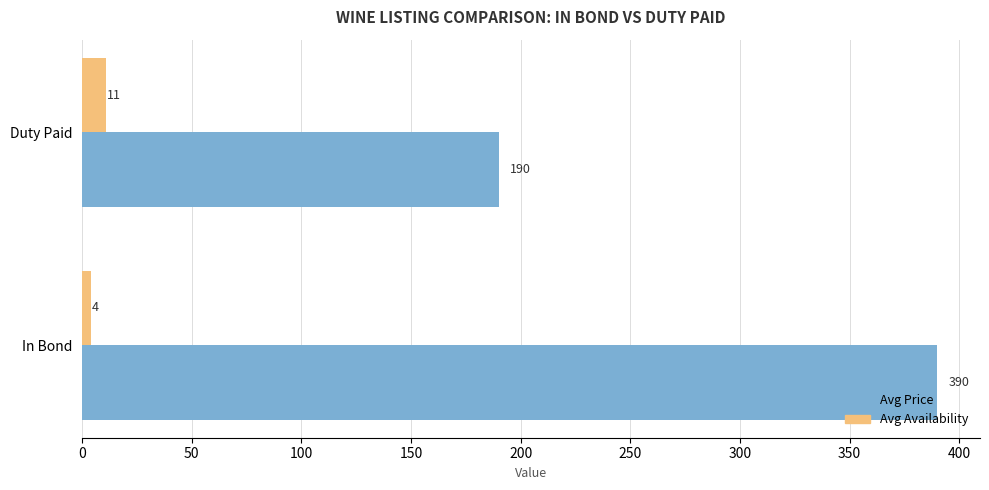

Rank the series by their average value, from highest to lowest.

Avg Price, Avg Availability